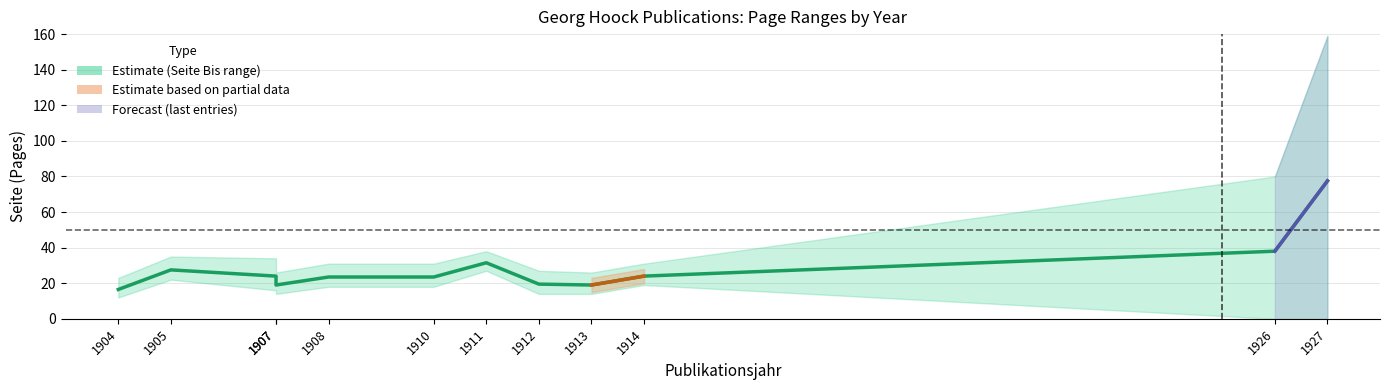

Reading left to right, what are all the values shown in this chart?

1904=16.5	1905=27.5	1907=24.0	1907=19.0	1908=23.5	1910=23.5	1911=31.5	1912=19.5	1913=19.0	1914=24.0	1926=38.0	1927=77.5